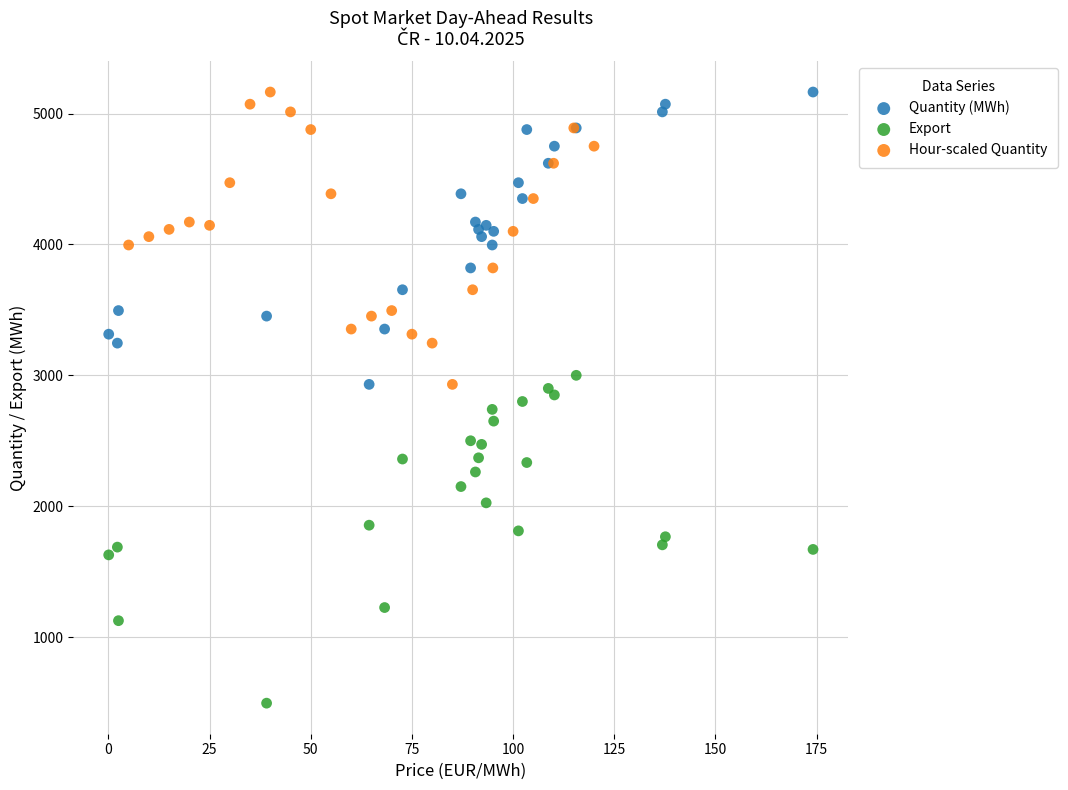

Which series reaches the minimum Y coordinate?

Export